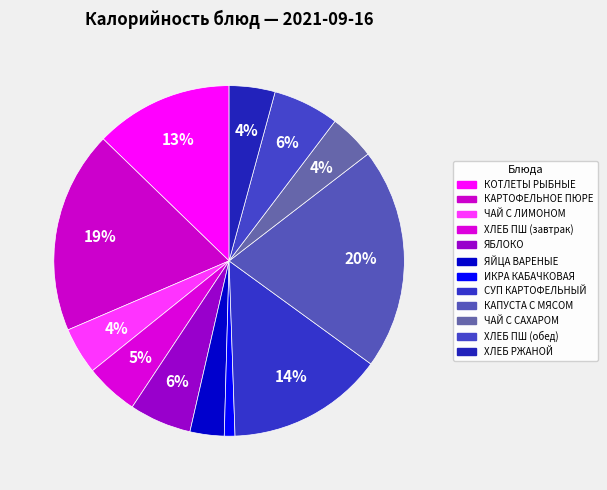

Does any single category account for the majority?

No